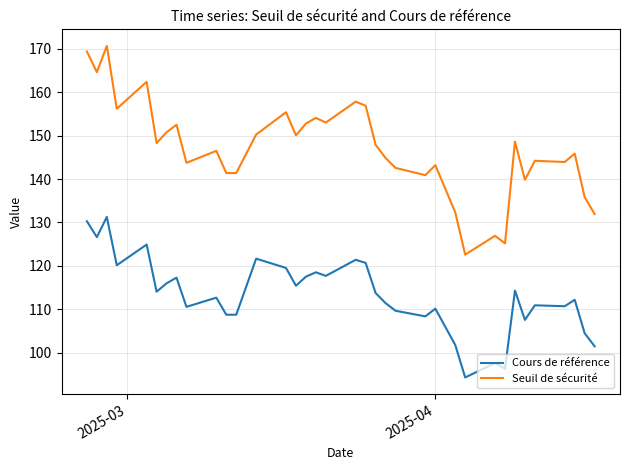

True or false: Seuil de sécurité has more than 2 points higher than both neighbors.

True